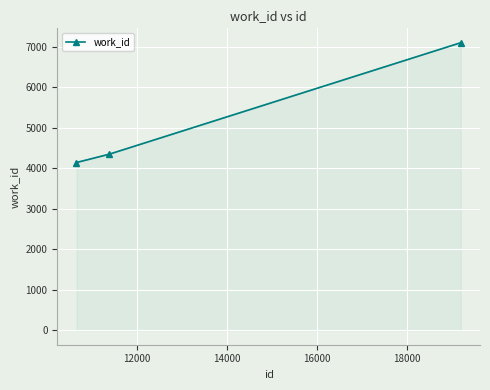

Reading left to right, list all the values displayed in this chart.

4141	4344	7097